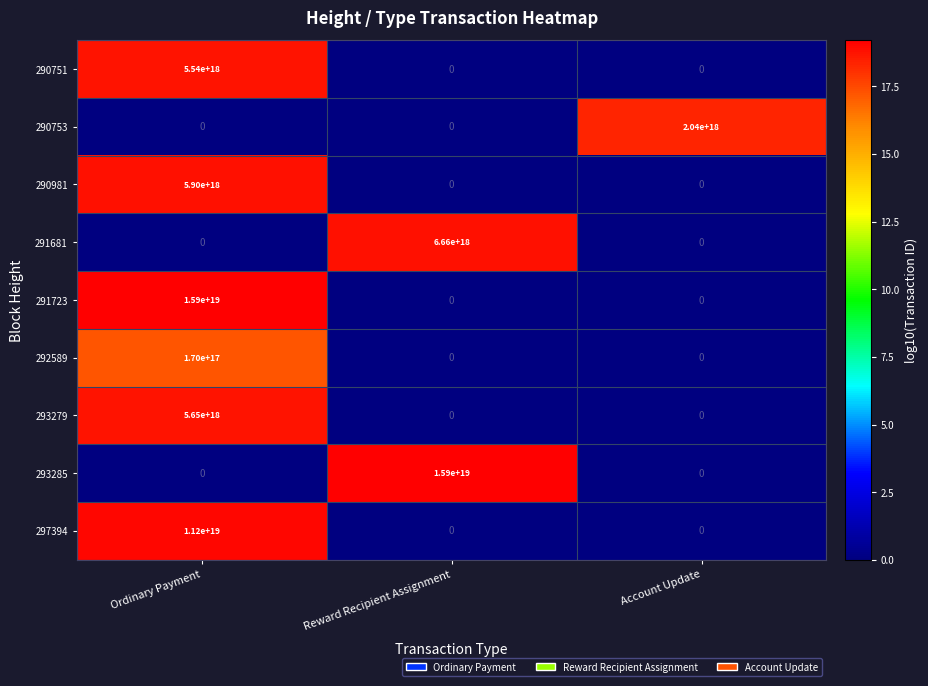

At which category is the sum across all series the highest?

Ordinary Payment